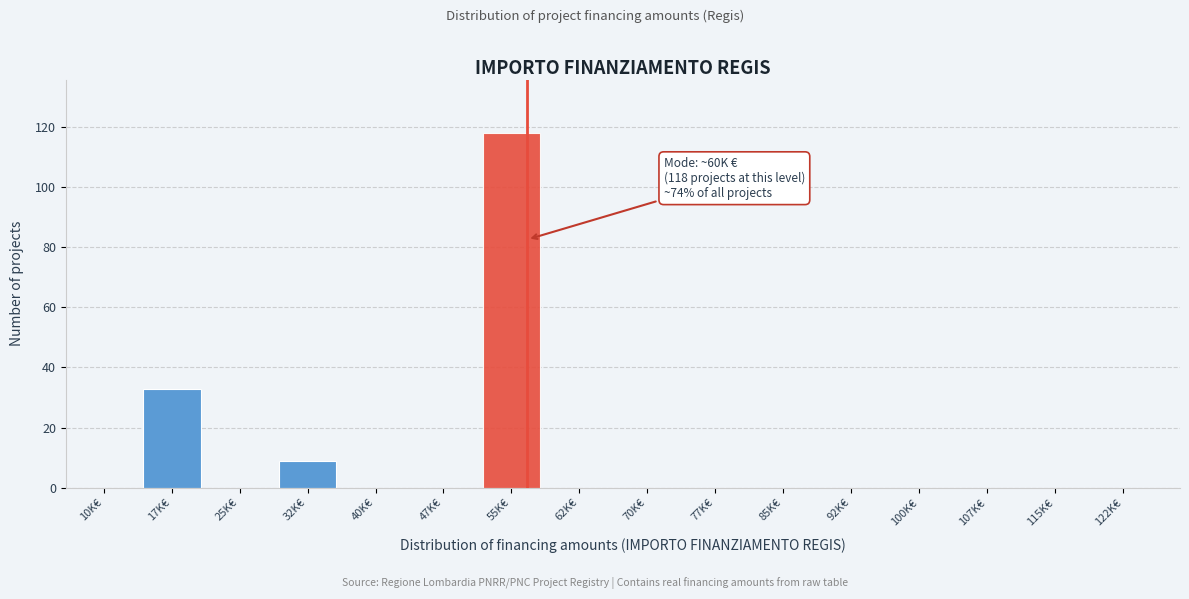

Reading left to right, transcribe all the data shown in this chart.

10K€=0	17K€=33	25K€=0	32K€=9	40K€=0	47K€=0	55K€=118	62K€=0	70K€=0	77K€=0	85K€=0	92K€=0	100K€=0	107K€=0	115K€=0	122K€=0